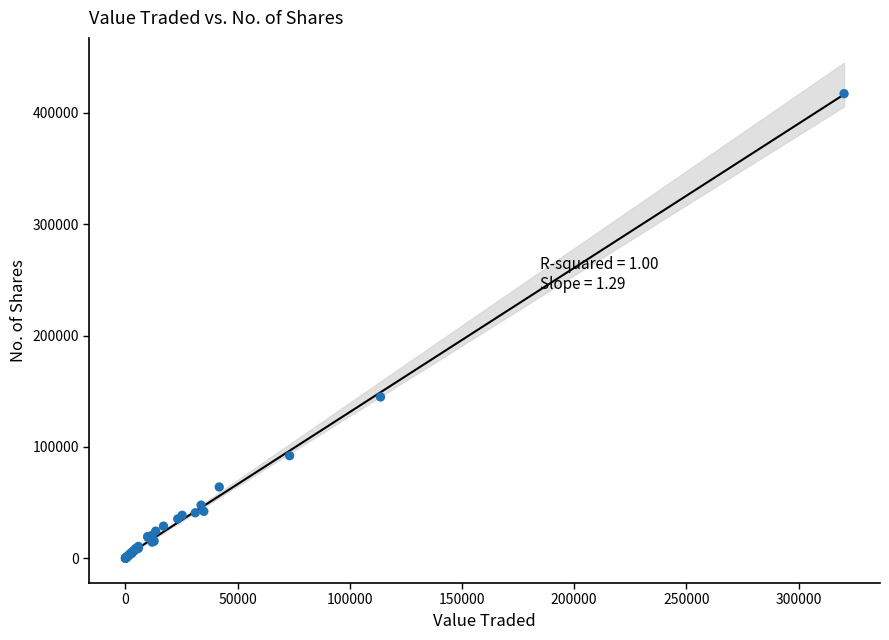

What Y value in the scatter plot is closest to 208598?

144833